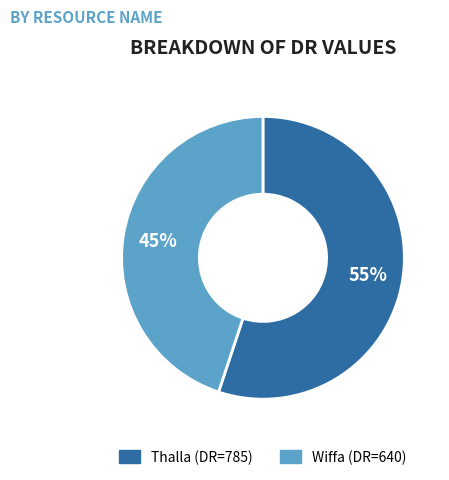

Is the sum of Wiffa and Thalla greater than half?

Yes